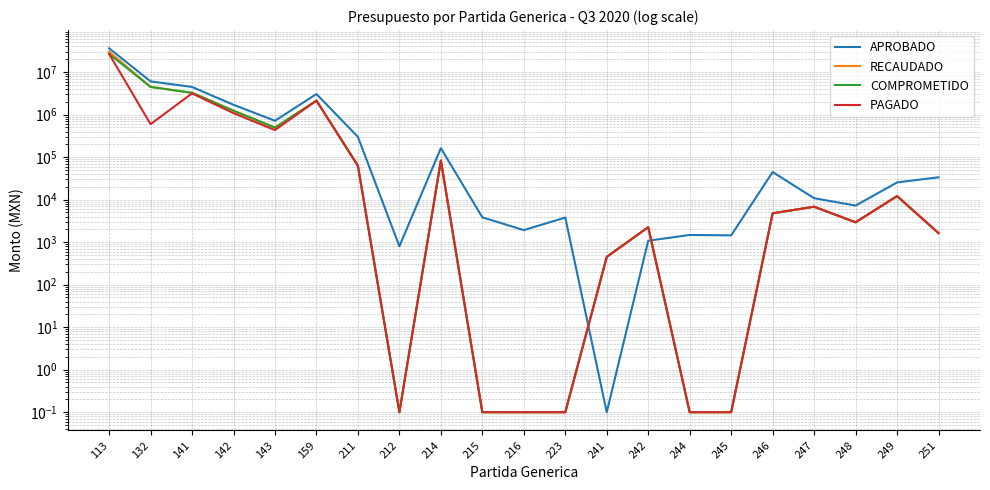

Reading left to right, what are all the values shown in this chart?

APROBADO: 113=36302219.0	132=6034597.0	141=4470475.0	142=1698093.0	143=717010.0	159=3044372.0	211=299402.0	212=800.0	214=162331.0	215=3830.0	216=1918.0	223=3788.0	241=0.1	242=1080.0	244=1475.0	245=1443.0	246=44564.0	247=10793.0	248=7250.0	249=25353.0	251=33564.0
RECAUDADO: 113=30291290.4	132=4482374.3	141=3250826.5	142=1236276.5	143=494510.6	159=2131364.3	211=63059.7	212=0.1	214=83034.9	215=0.1	216=0.1	223=0.1	241=450.0	242=2250.0	244=0.1	245=0.1	246=4766.1	247=6811.7	248=2929.0	249=12113.5	251=1632.1
COMPROMETIDO: 113=26843386.4	132=4482374.3	141=3250826.5	142=1236276.5	143=494510.6	159=2131364.3	211=63059.7	212=0.1	214=83034.9	215=0.1	216=0.1	223=0.1	241=450.0	242=2250.0	244=0.1	245=0.1	246=4766.1	247=6811.7	248=2929.0	249=12113.5	251=1632.1
PAGADO: 113=26843386.4	132=595434.3	141=3152249.8	142=1081037.6	143=432415.0	159=2131364.3	211=61932.2	212=0.1	214=83034.9	215=0.1	216=0.1	223=0.1	241=450.0	242=2250.0	244=0.1	245=0.1	246=4766.1	247=6811.7	248=2929.0	249=12113.5	251=1632.1